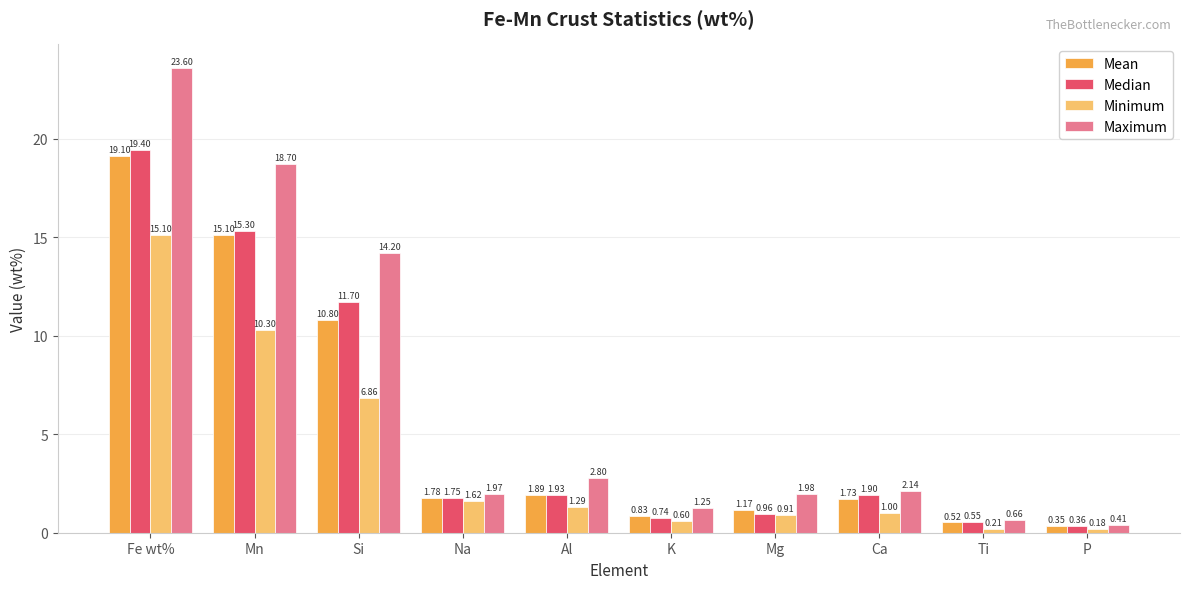

Which category has the lowest value in the Median series?

P